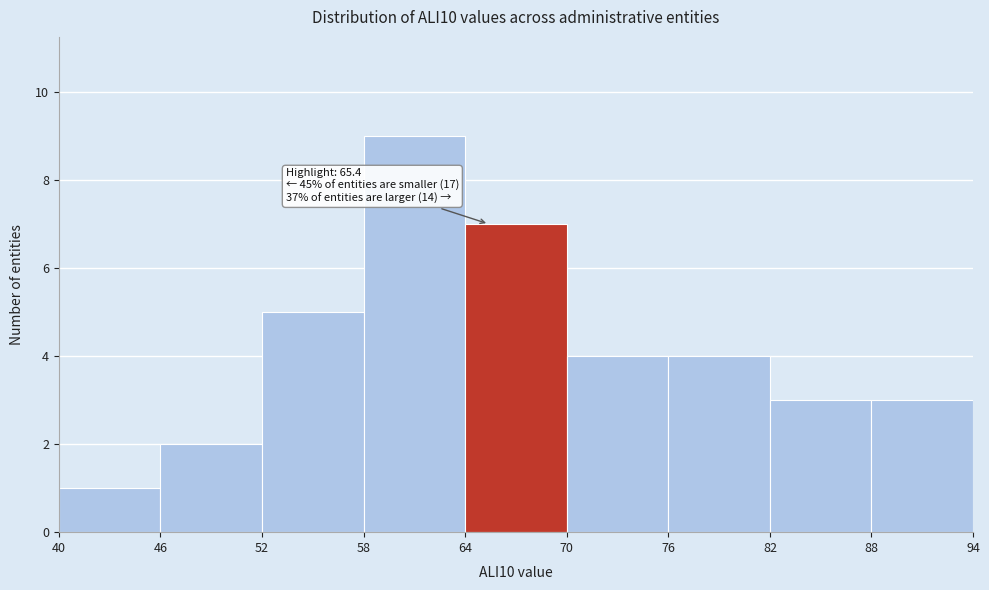

Which range on the x-axis has the tallest bar?

58 to 64